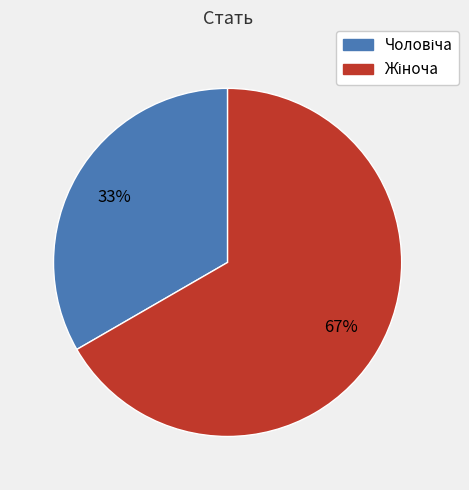

To the nearest percent, what is the average slice percentage?

50%